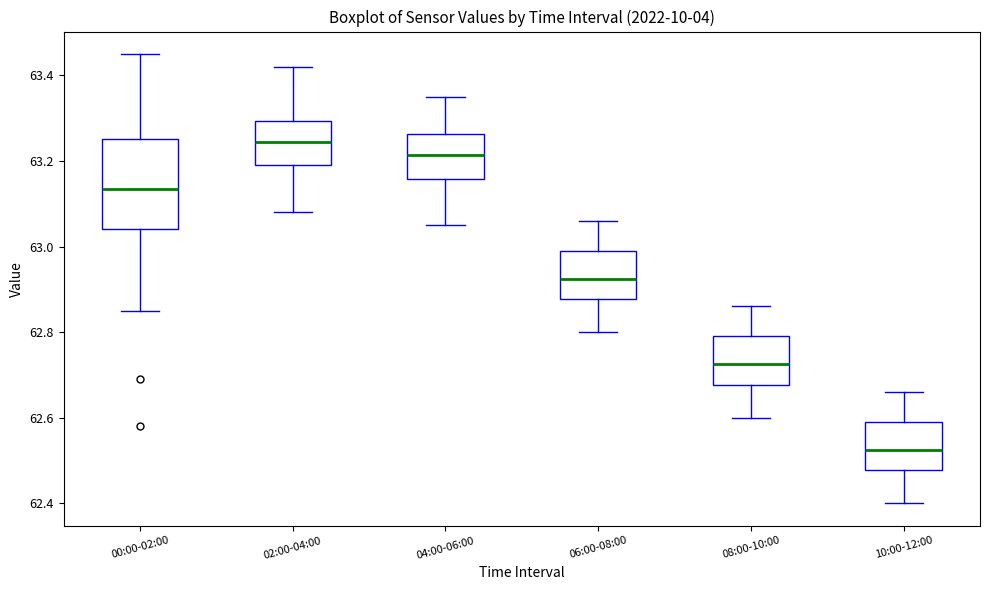

Which box's median line is the highest?

02:00-04:00